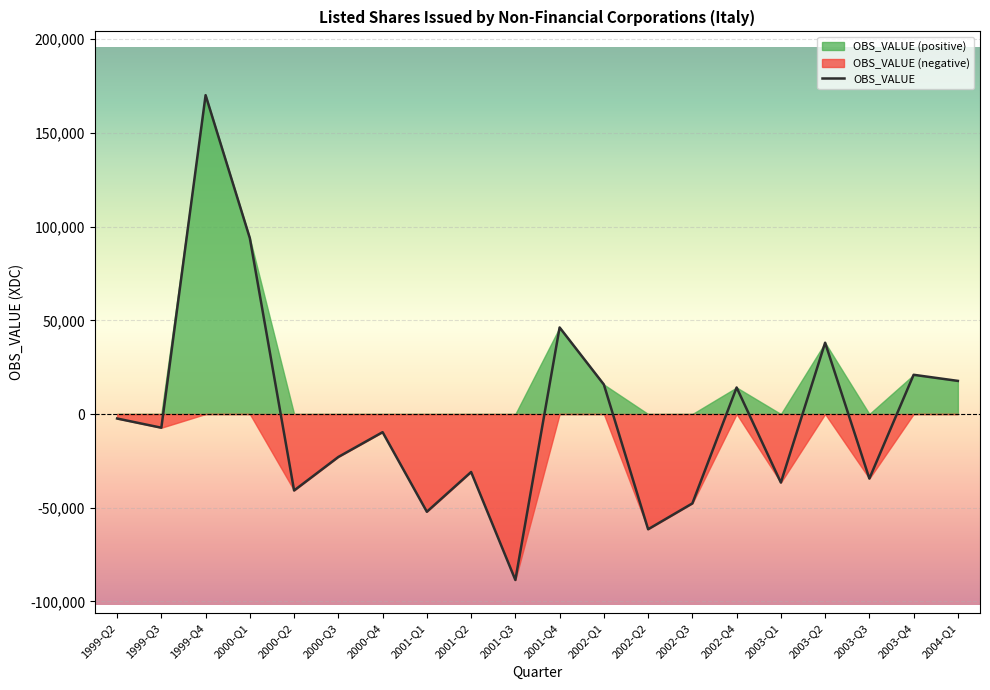

Rank the categories by value from highest to lowest.

1999-Q4, 2000-Q1, 2001-Q4, 2003-Q2, 2003-Q4, 2004-Q1, 2002-Q1, 2002-Q4, 1999-Q2, 1999-Q3, 2000-Q4, 2000-Q3, 2001-Q2, 2003-Q3, 2003-Q1, 2000-Q2, 2002-Q3, 2001-Q1, 2002-Q2, 2001-Q3